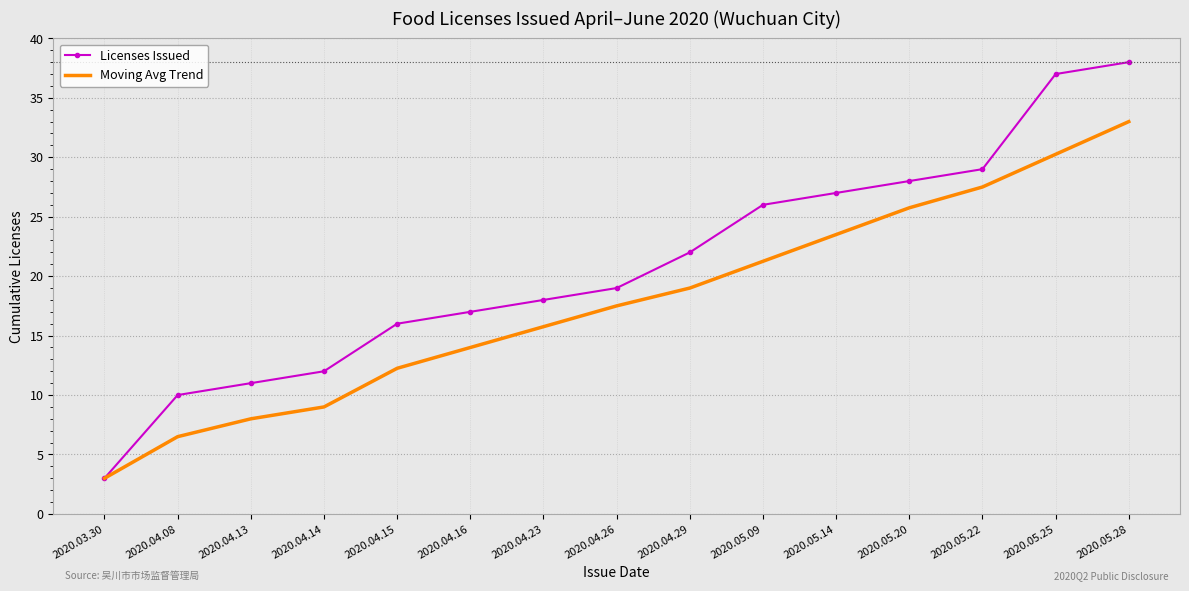

What is the greatest value displayed?

38.0